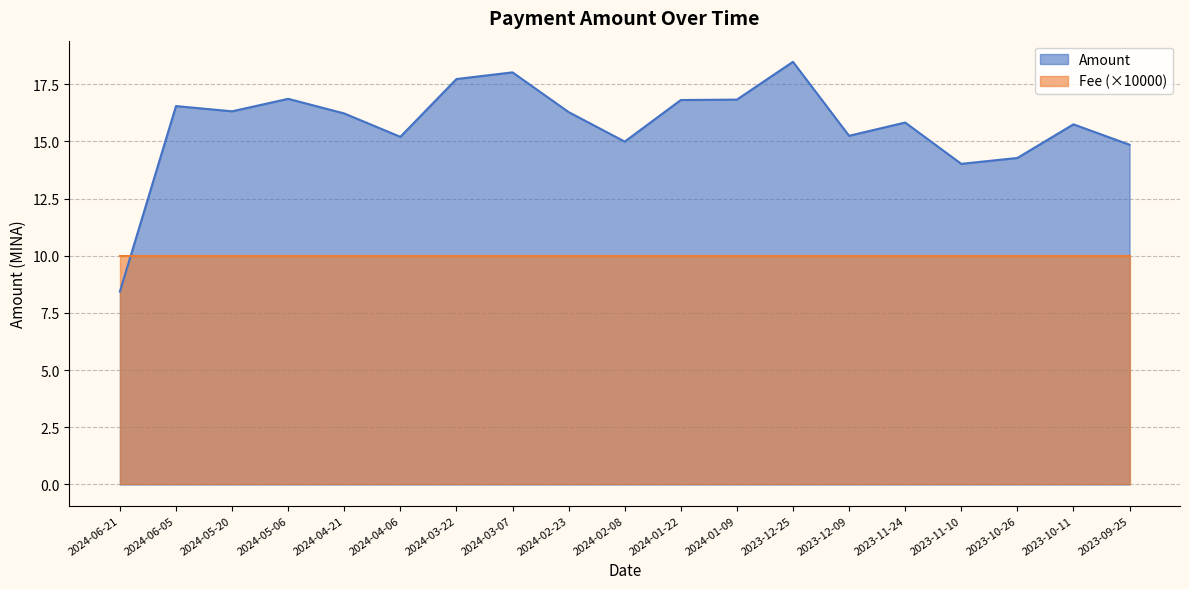

What is the change in value from 2024-02-08 to 2023-11-24?

+0.8